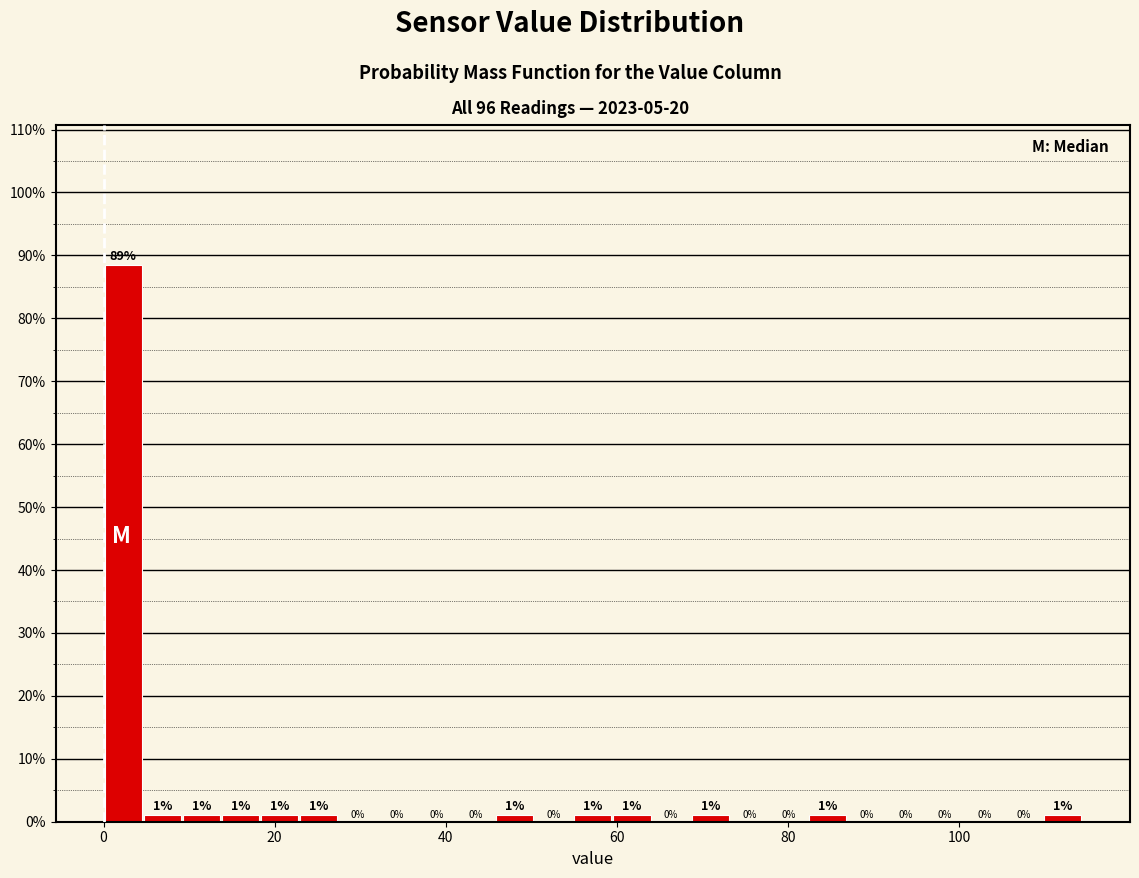

Read against the x-axis, roughly where is the centre of the tallest bar?

2